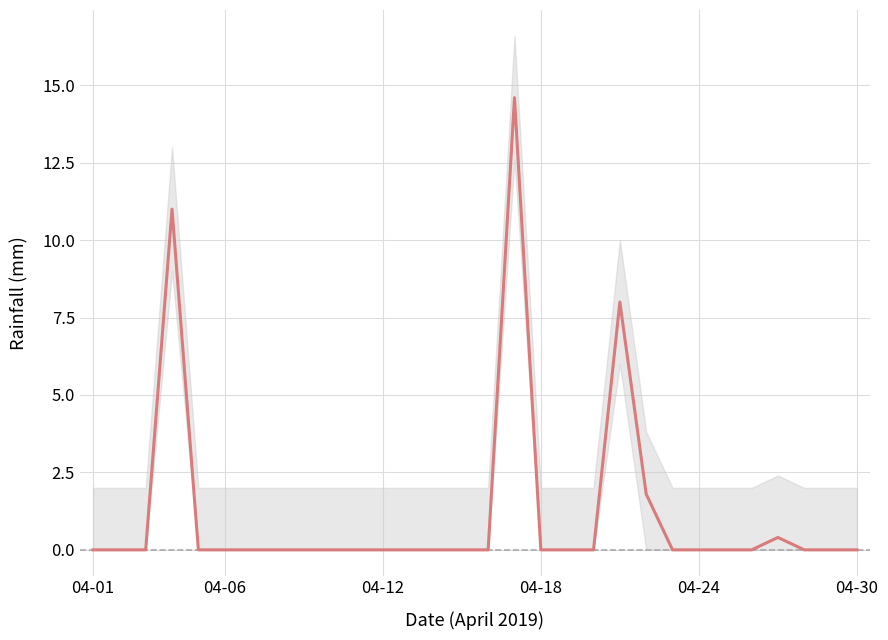

Is this an area chart (filled region under the line)?

No